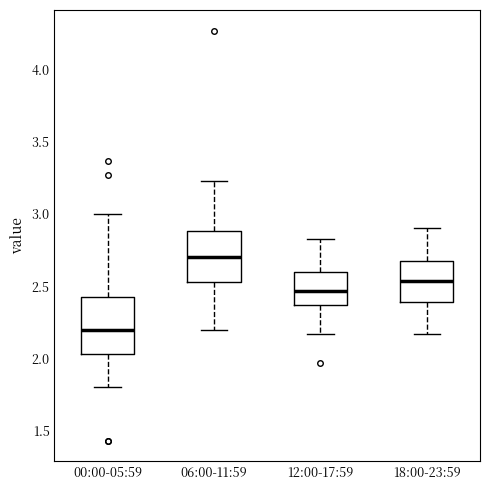

Which box has the lowest median line?

00:00-05:59